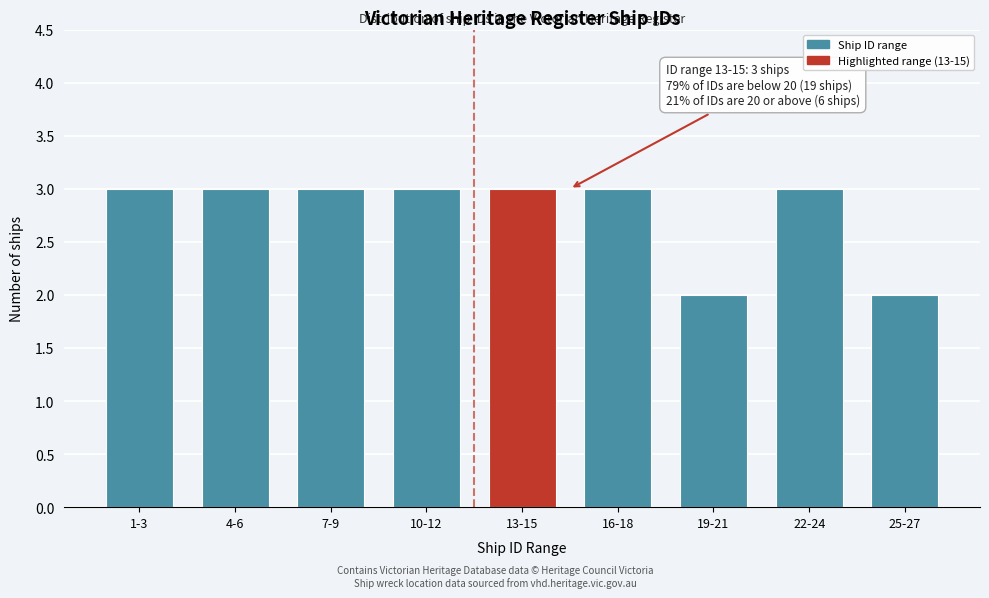

Reading left to right, what are all the values shown in this chart?

1-3=3	4-6=3	7-9=3	10-12=3	13-15=3	16-18=3	19-21=2	22-24=3	25-27=2